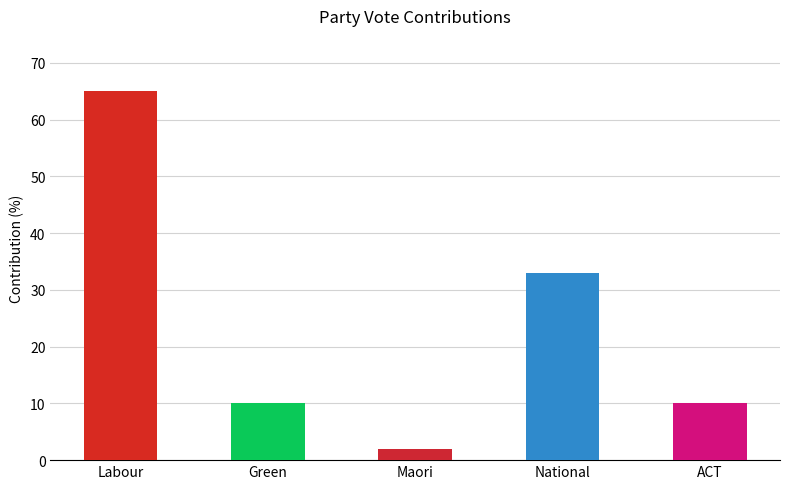

How many values are between 10 and 33?

3